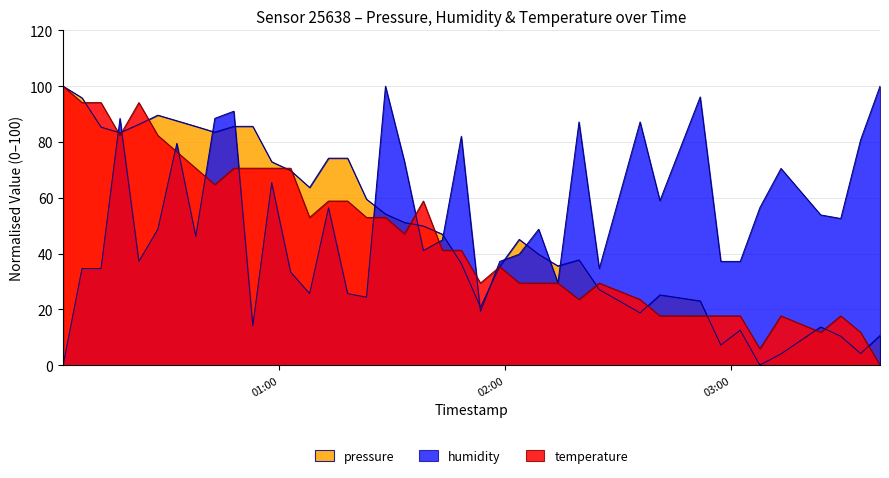

In pressure, how many points are higher than both neighbors (excluding endpoints)?

6